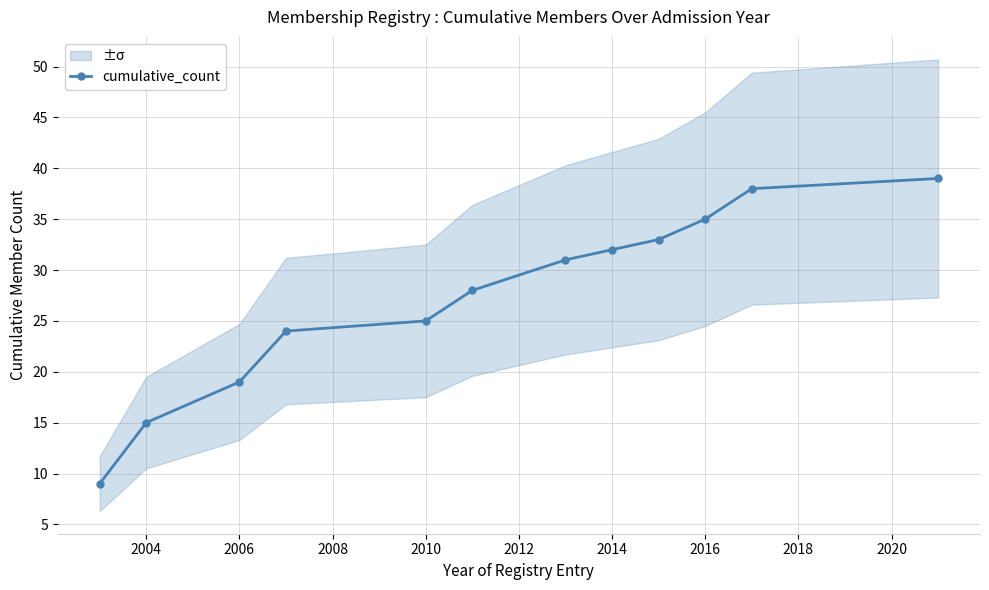

The cumulative_count series shows 19 at 2006. True or false?

True